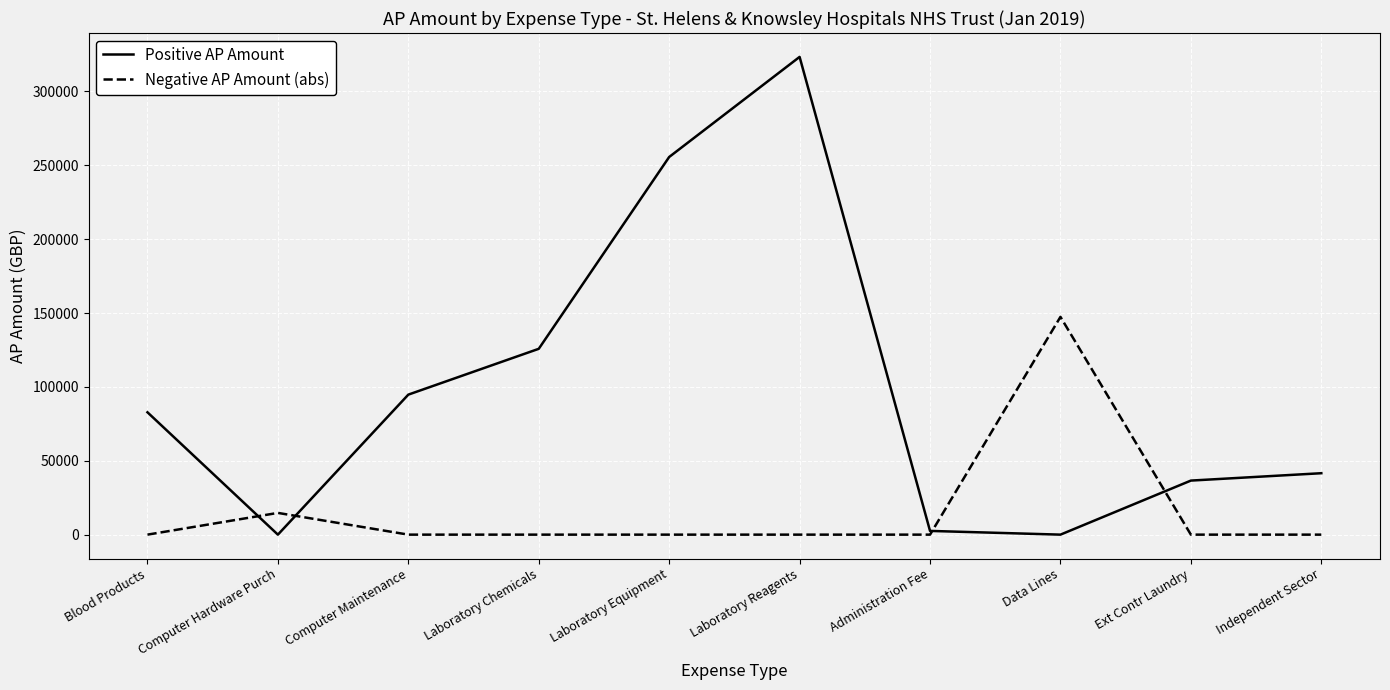

Which series has the widest spread of values?

Positive AP Amount